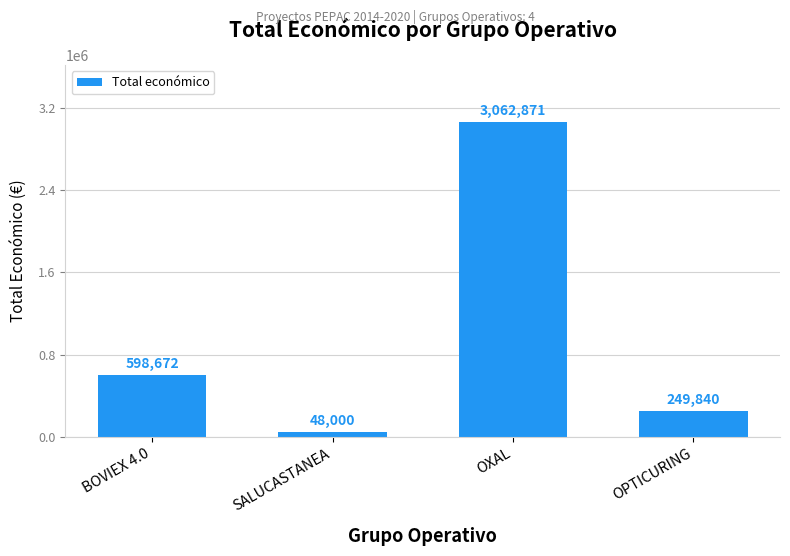

Reading left to right, list all the values displayed in this chart.

598672	48000	3062871	249840